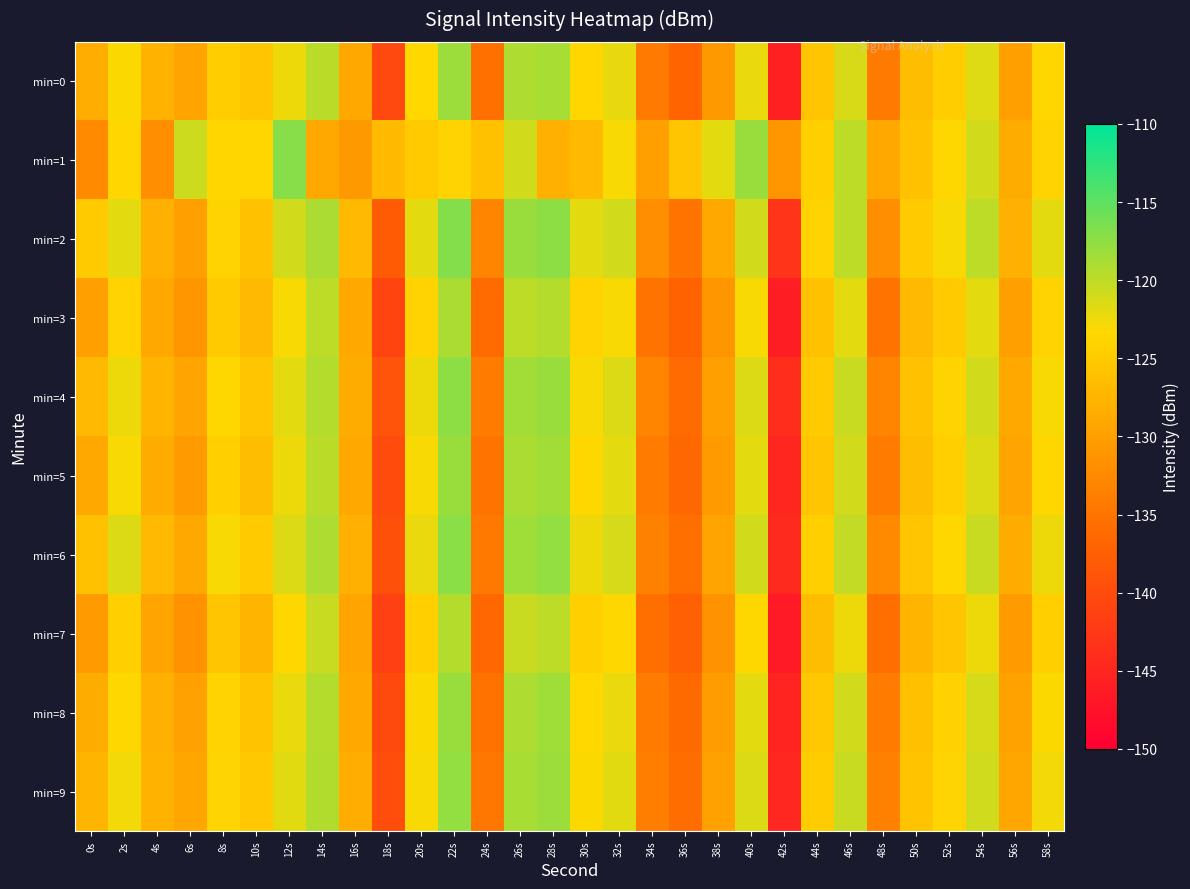

Between 24s and 52s, which series saw the biggest shift?

min=9